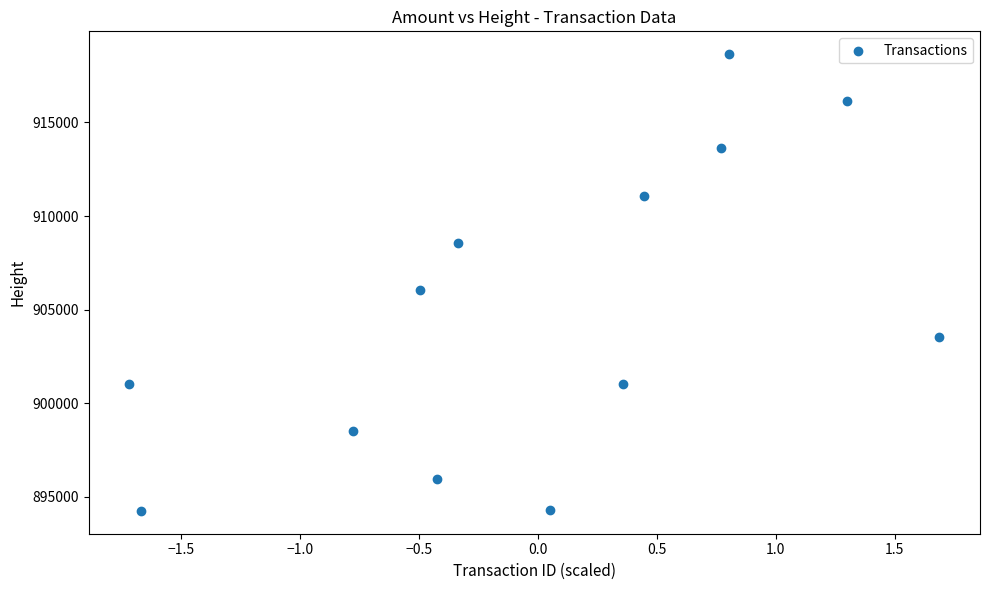

What Y value in the scatter plot is closest to 906447?

906050